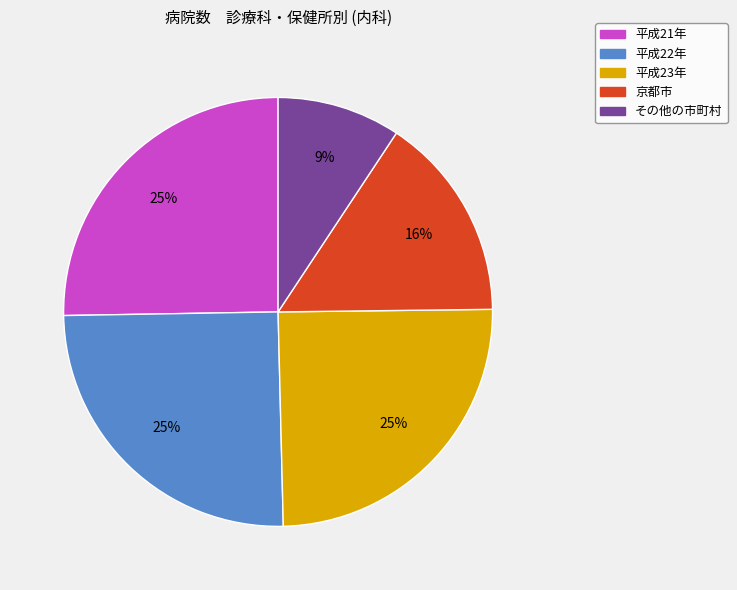

Is there a majority slice in this chart?

No